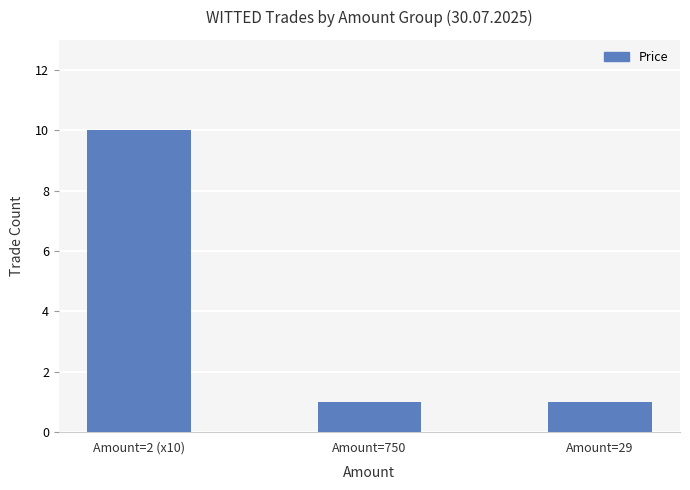

Reading right to left, list all the values displayed in this chart.

1	1	10